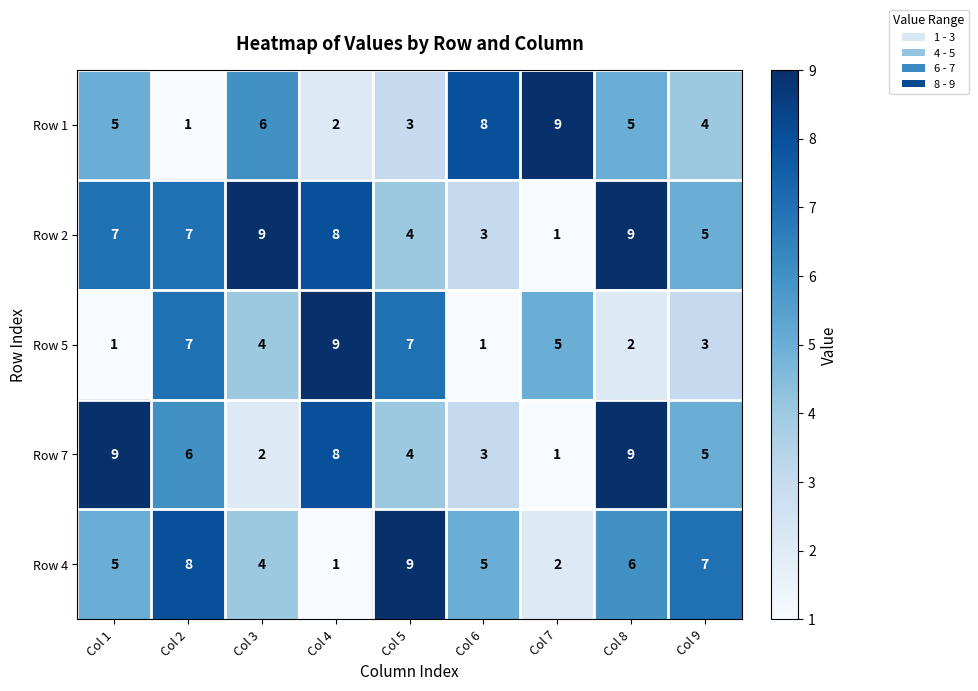

Read the Row 4 value at Col 2.

8